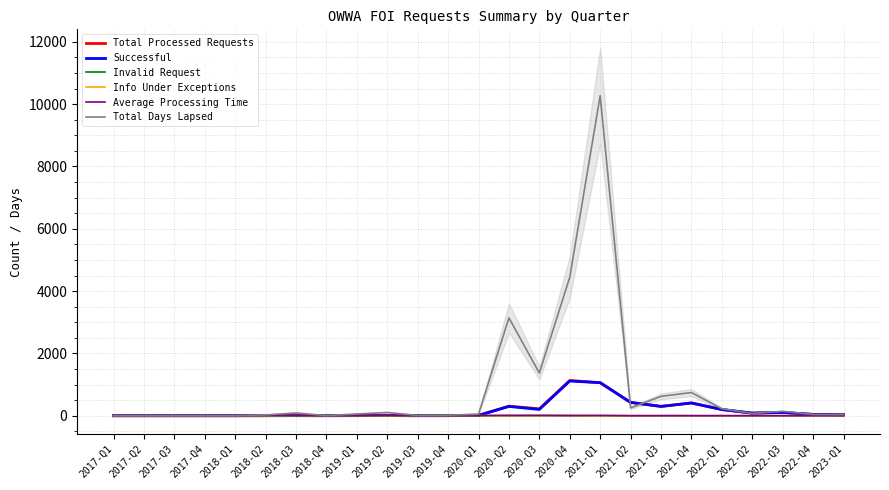

Is it true that Invalid Request equals 8.2 at 2022-Q1?

False